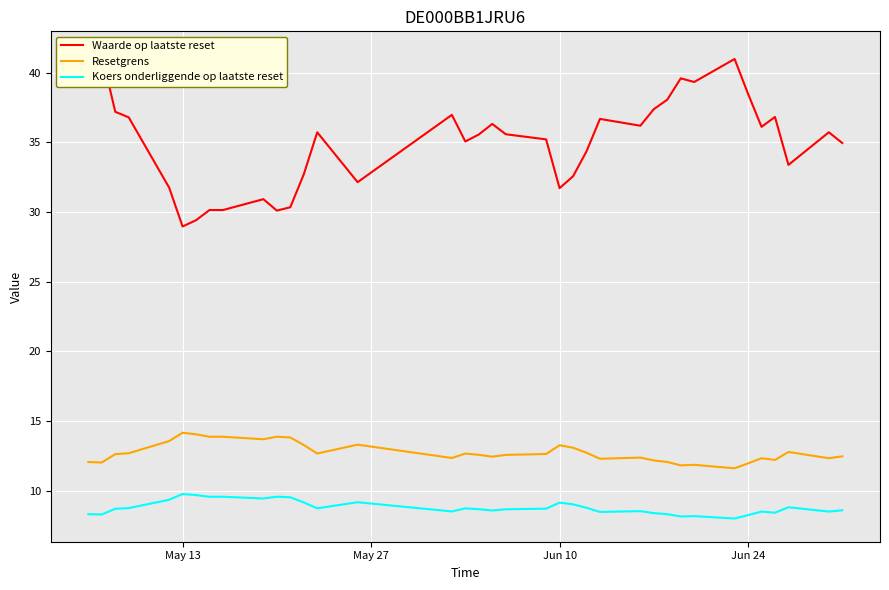

What is the difference between the second highest and minimum values in the Waarde op laatste reset series?

12.1